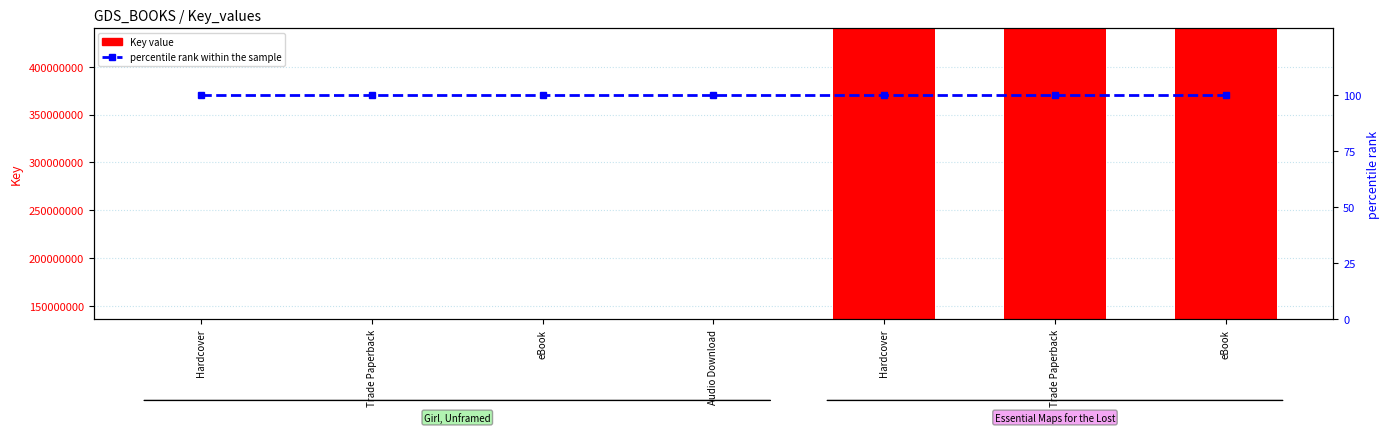

What is the label of the 5th bar from the right?

eBook